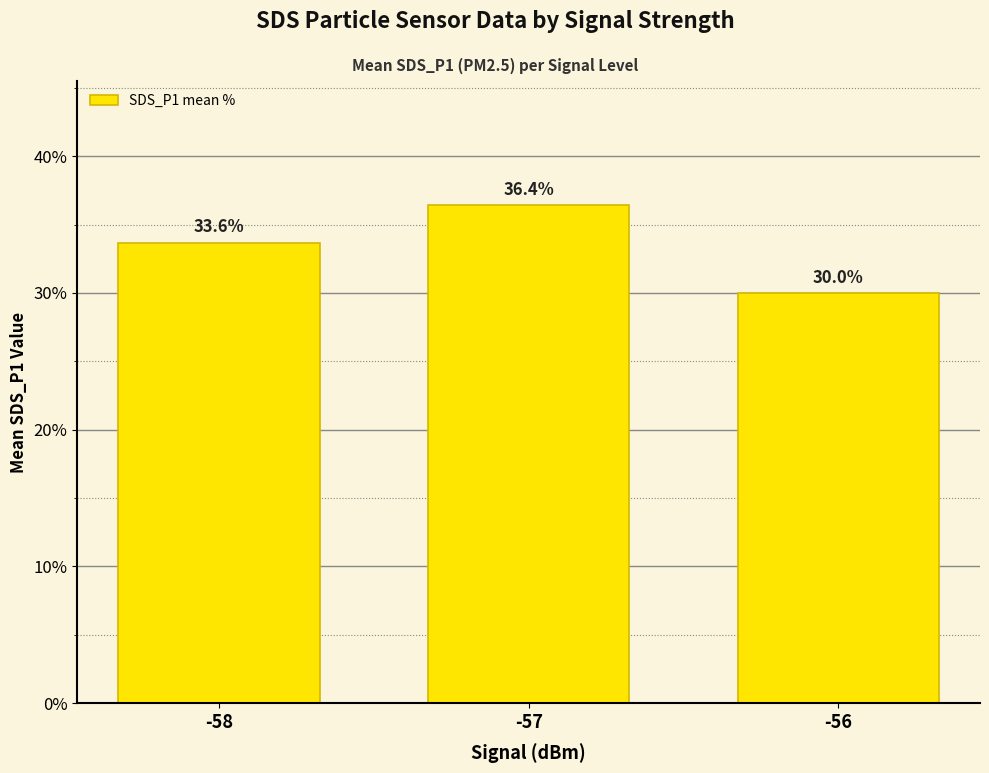

What is the difference between the maximum and minimum values?

6.4